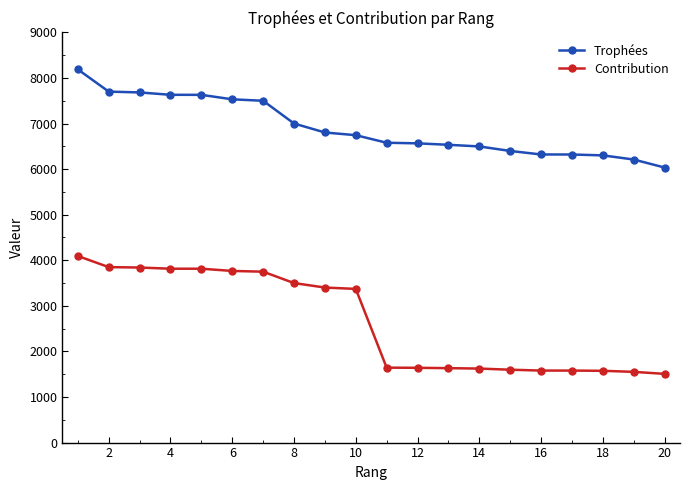

What is the sum of all Contribution values?

53141